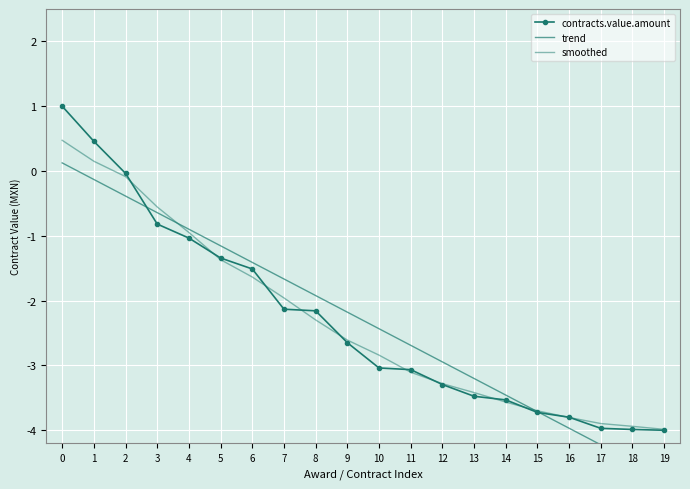

True or false: trend and smoothed cross at least once.

True